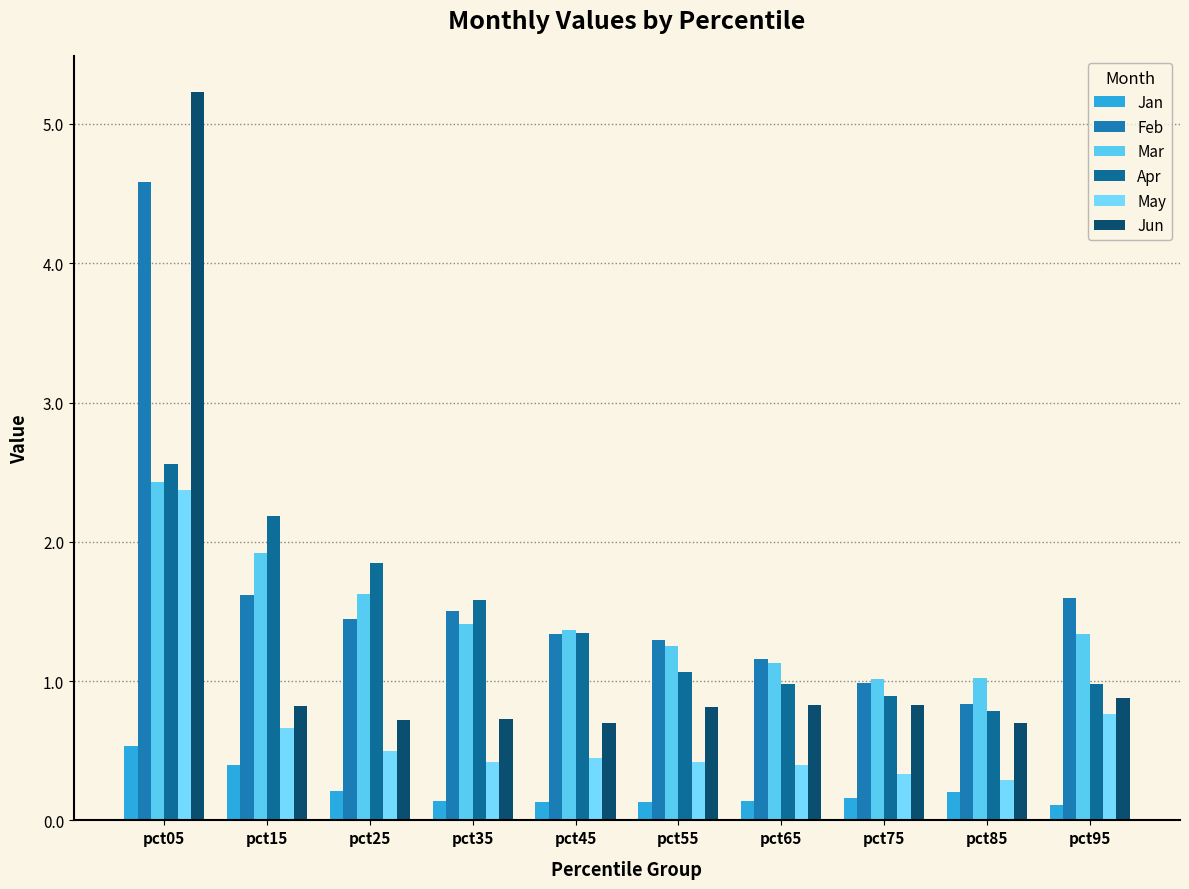

Reading left to right, extract all data points from this chart.

Jan: pct05=0.5	pct15=0.4	pct25=0.2	pct35=0.1	pct45=0.1	pct55=0.1	pct65=0.1	pct75=0.2	pct85=0.2	pct95=0.1
Feb: pct05=4.6	pct15=1.6	pct25=1.4	pct35=1.5	pct45=1.3	pct55=1.3	pct65=1.2	pct75=1.0	pct85=0.8	pct95=1.6
Mar: pct05=2.4	pct15=1.9	pct25=1.6	pct35=1.4	pct45=1.4	pct55=1.3	pct65=1.1	pct75=1.0	pct85=1.0	pct95=1.3
Apr: pct05=2.6	pct15=2.2	pct25=1.8	pct35=1.6	pct45=1.3	pct55=1.1	pct65=1.0	pct75=0.9	pct85=0.8	pct95=1.0
May: pct05=2.4	pct15=0.7	pct25=0.5	pct35=0.4	pct45=0.4	pct55=0.4	pct65=0.4	pct75=0.3	pct85=0.3	pct95=0.8
Jun: pct05=5.2	pct15=0.8	pct25=0.7	pct35=0.7	pct45=0.7	pct55=0.8	pct65=0.8	pct75=0.8	pct85=0.7	pct95=0.9